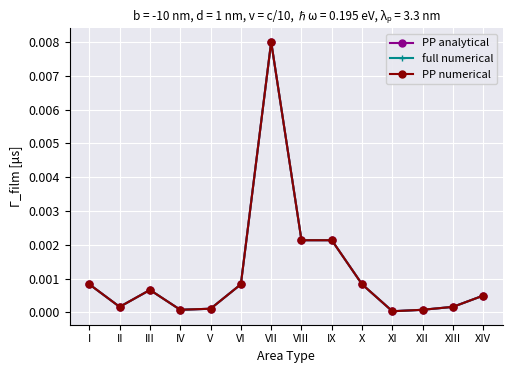

True or false: PP analytical and PP numerical cross at least once.

False